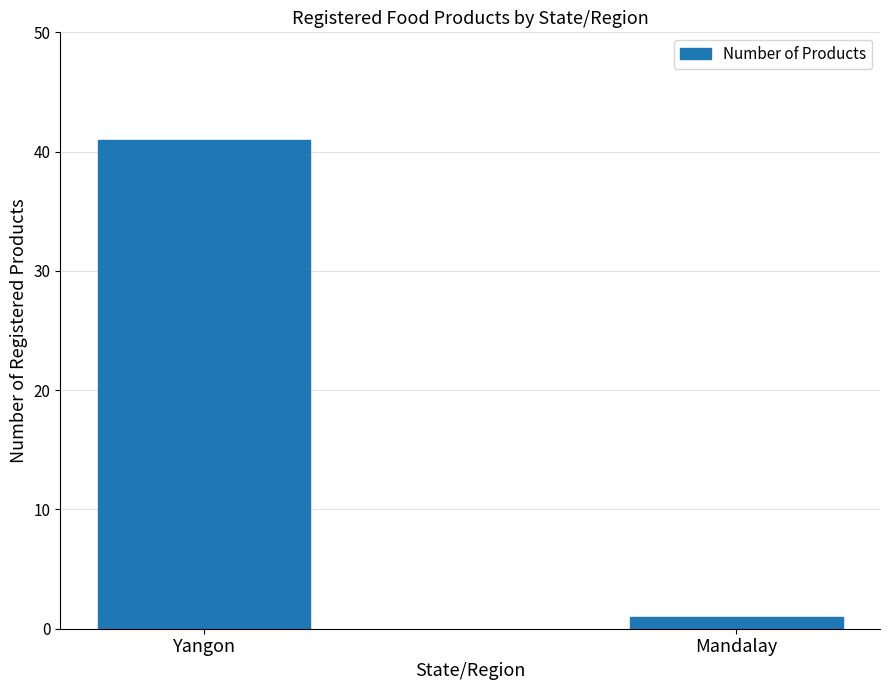

List the labels in order of value, smallest first.

Mandalay, Yangon